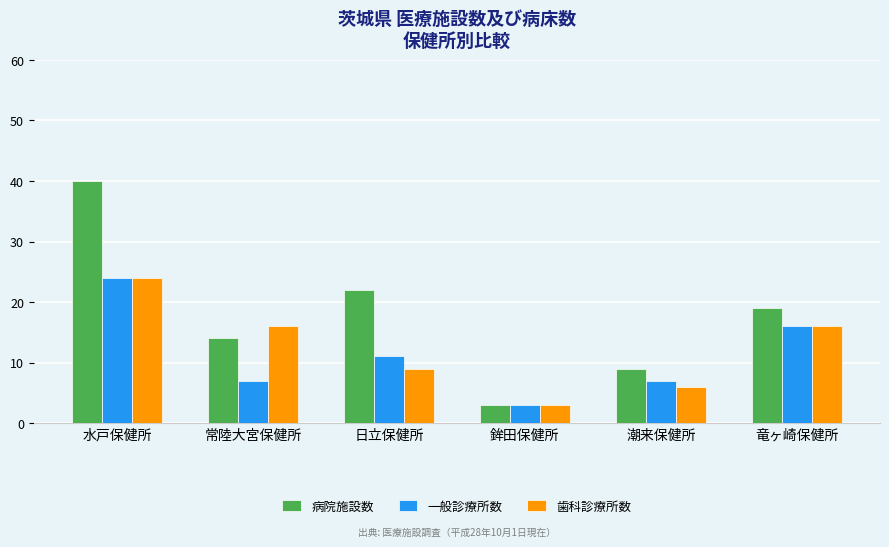

Which category has the lowest value across all series?

鉾田保健所